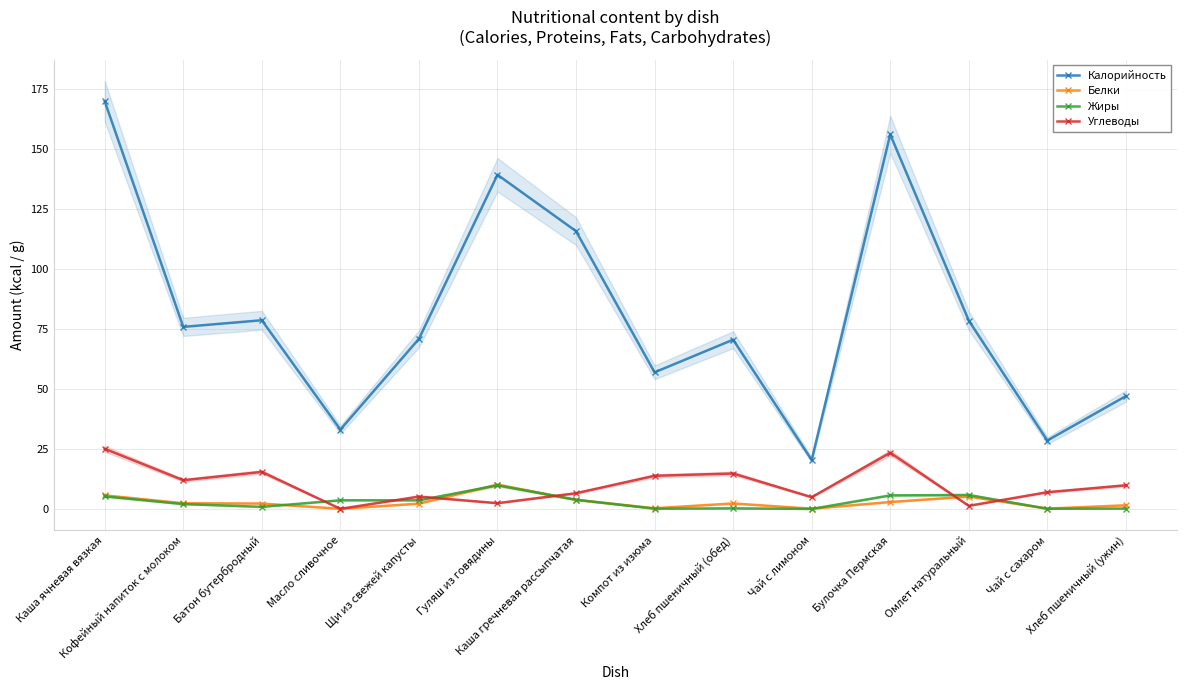

What position from the left is Гуляш из говядины?

6